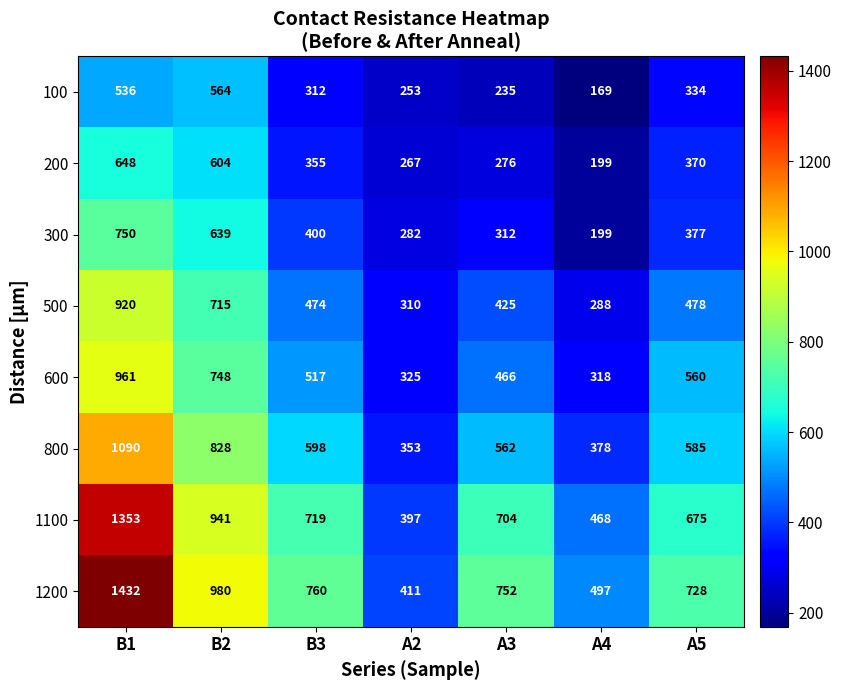

At which category is the sum across all series the highest?

B1